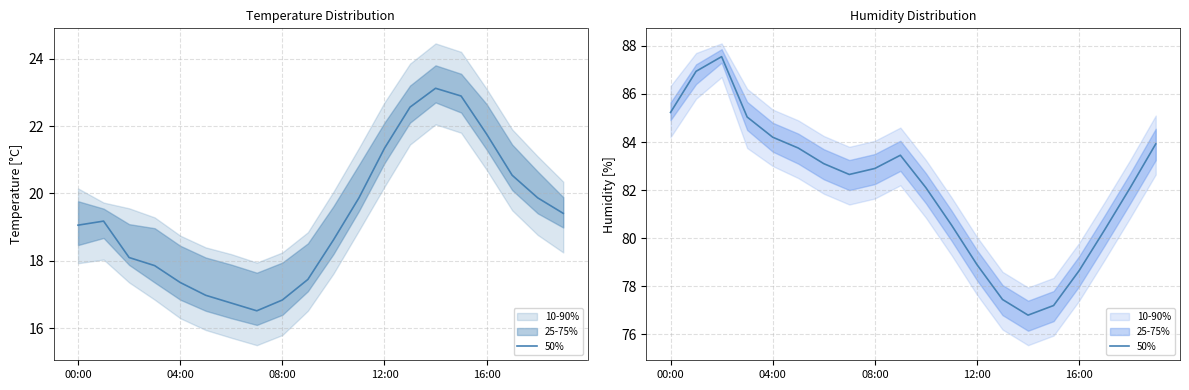

The value at 6 is 83.1. True or false?

True